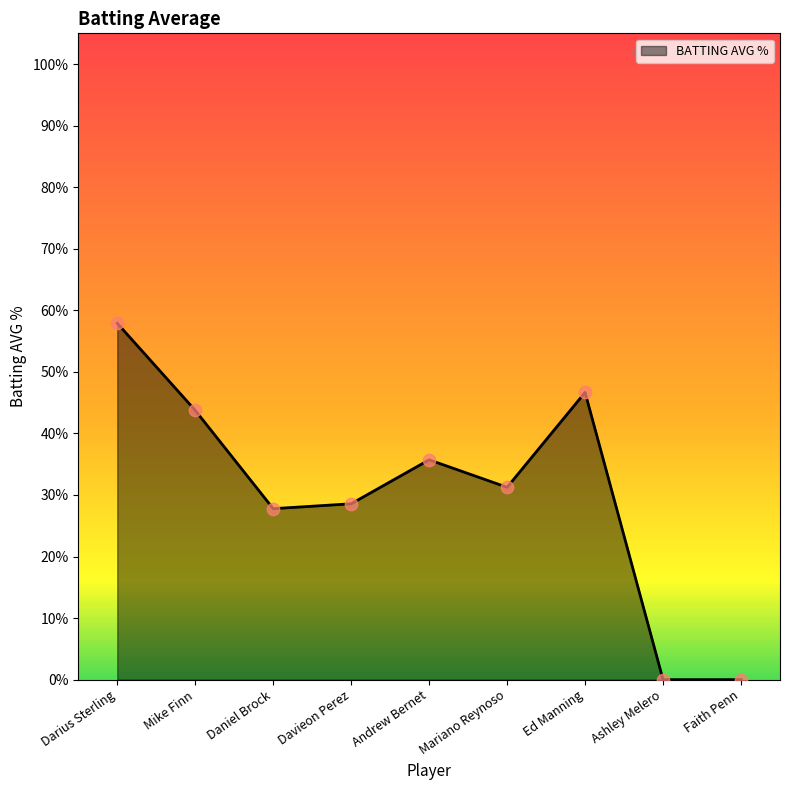

Does the chart have visible grid lines?

No